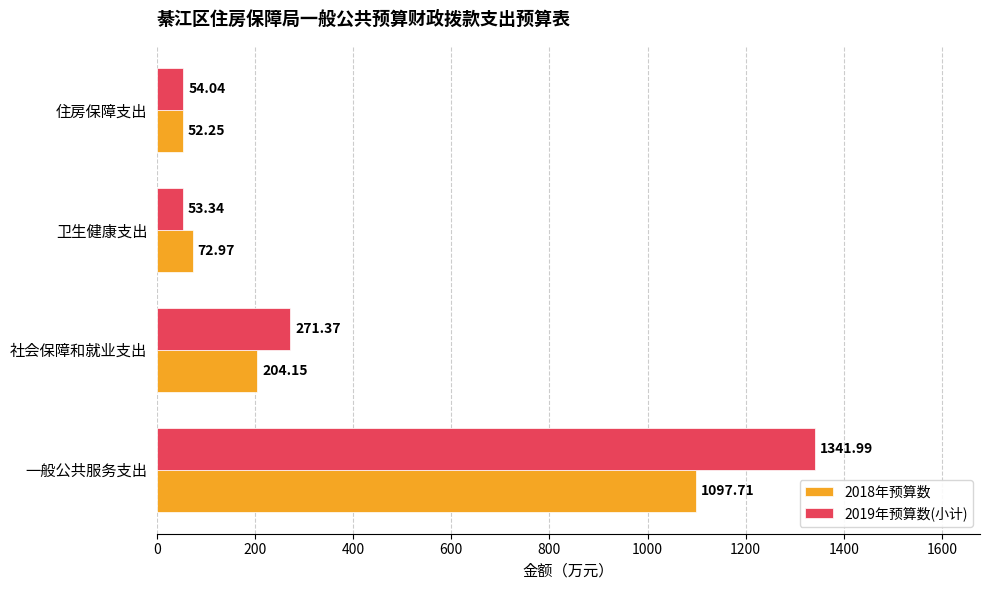

What is the maximum value for 2018年预算数?

1097.7